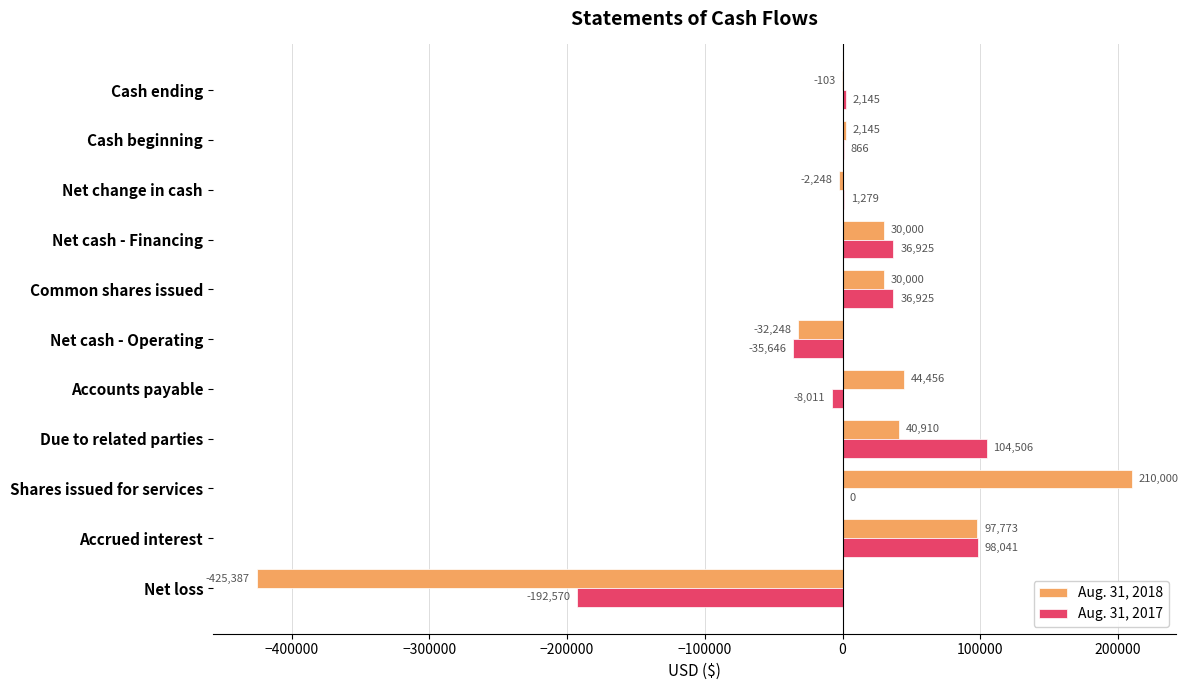

At which label is Aug. 31, 2018 closest to -107693?

Net cash - Operating